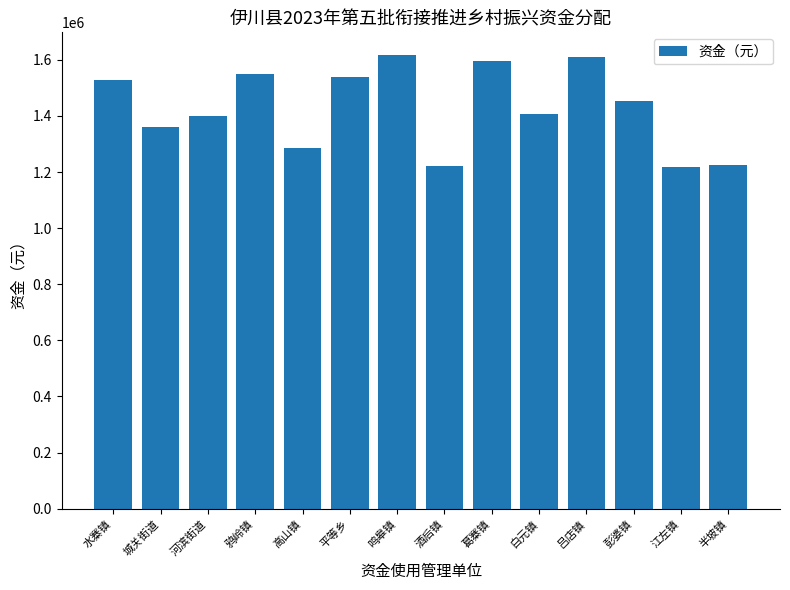

What is the value of the 12th bar from the left?

1451531.6